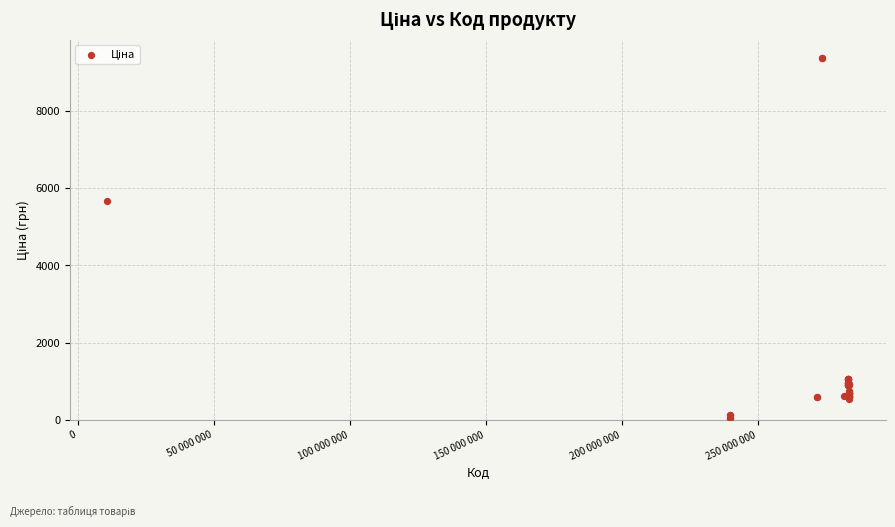

What Y value in the scatter plot is closest to 4720?

5673.8